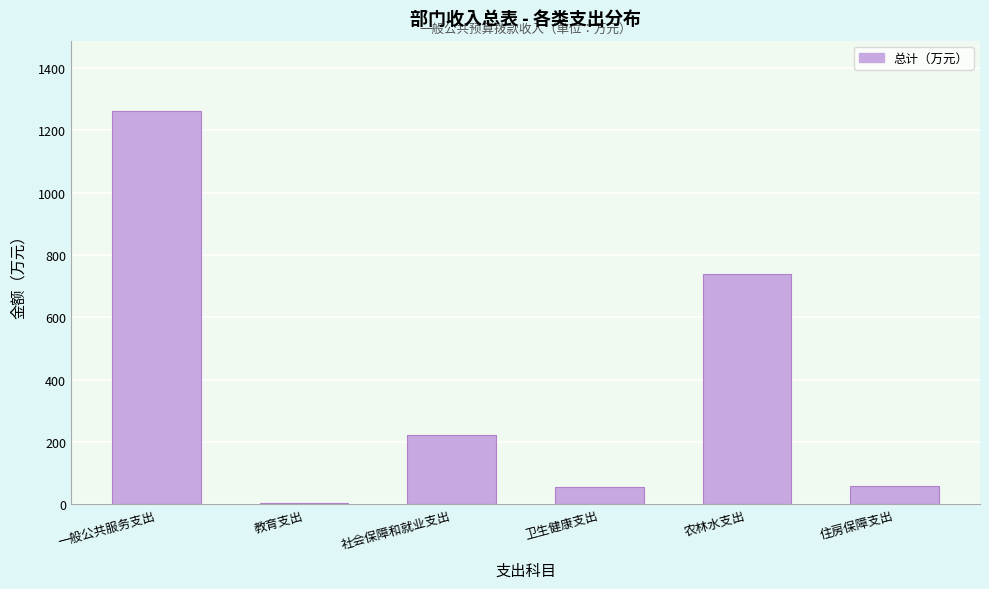

What is the sum of the values at 一般公共服务支出 and 住房保障支出?

1319.8